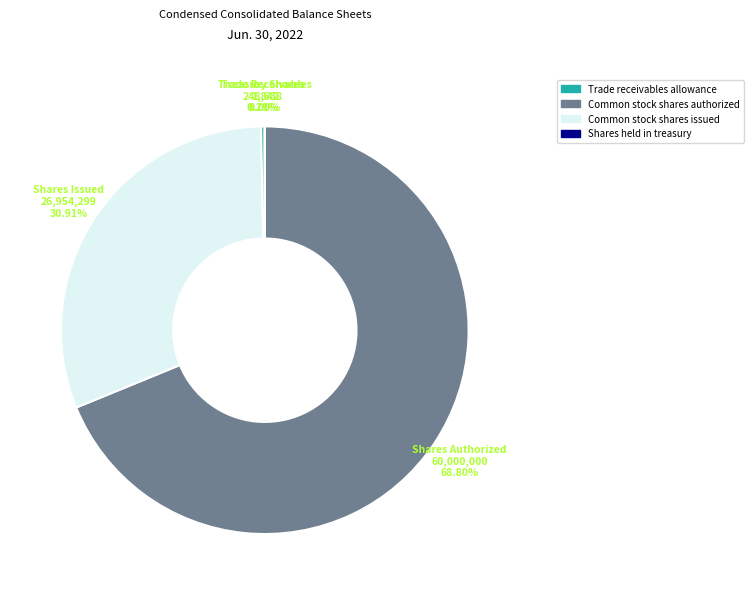

Is there any slice that represents more than half of the pie?

Yes